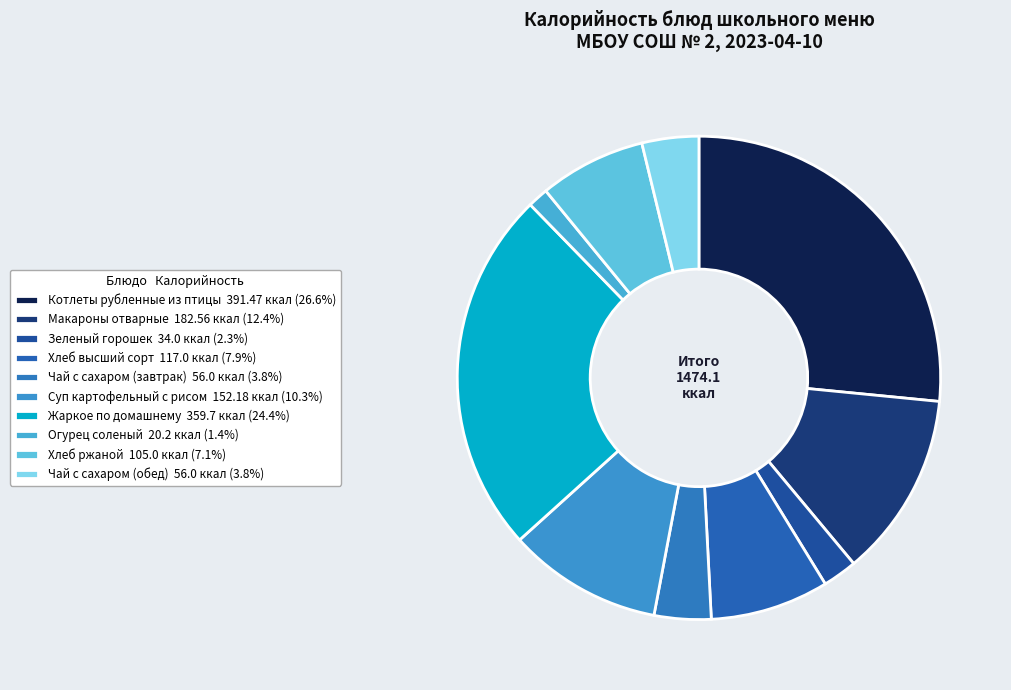

How many segments does this pie chart have?

10